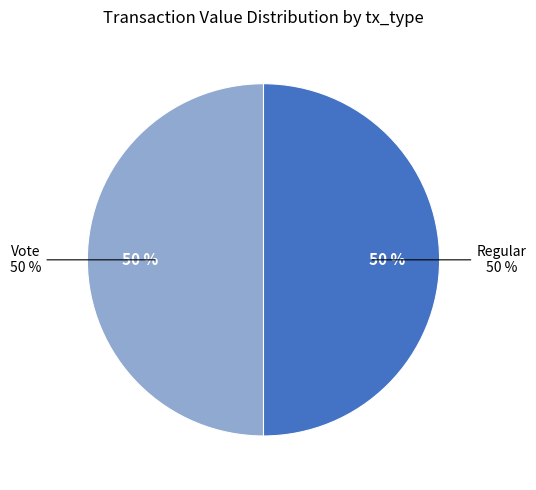

Rank the categories by value from highest to lowest.

Vote, Regular